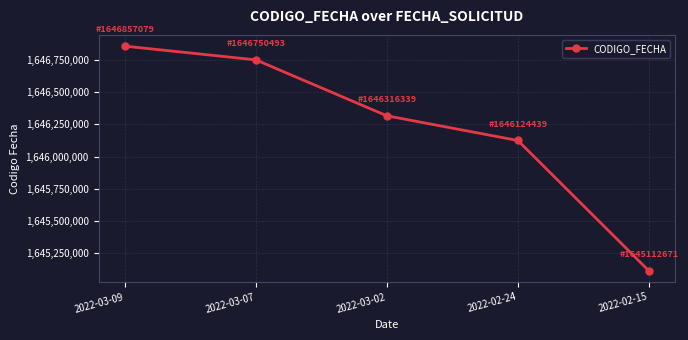

How many series are shown in this chart?

1